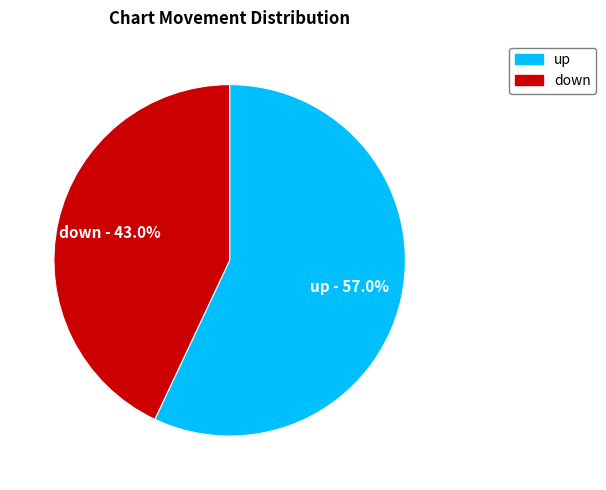

Is it true that up is 63% of the pie?

False